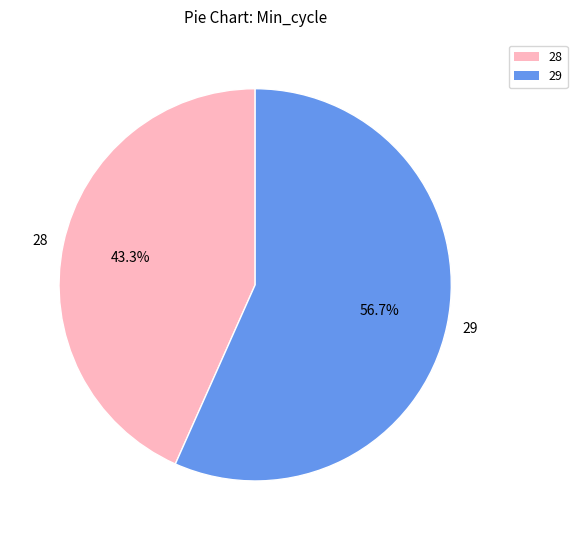

What is the largest slice in the pie chart?

29